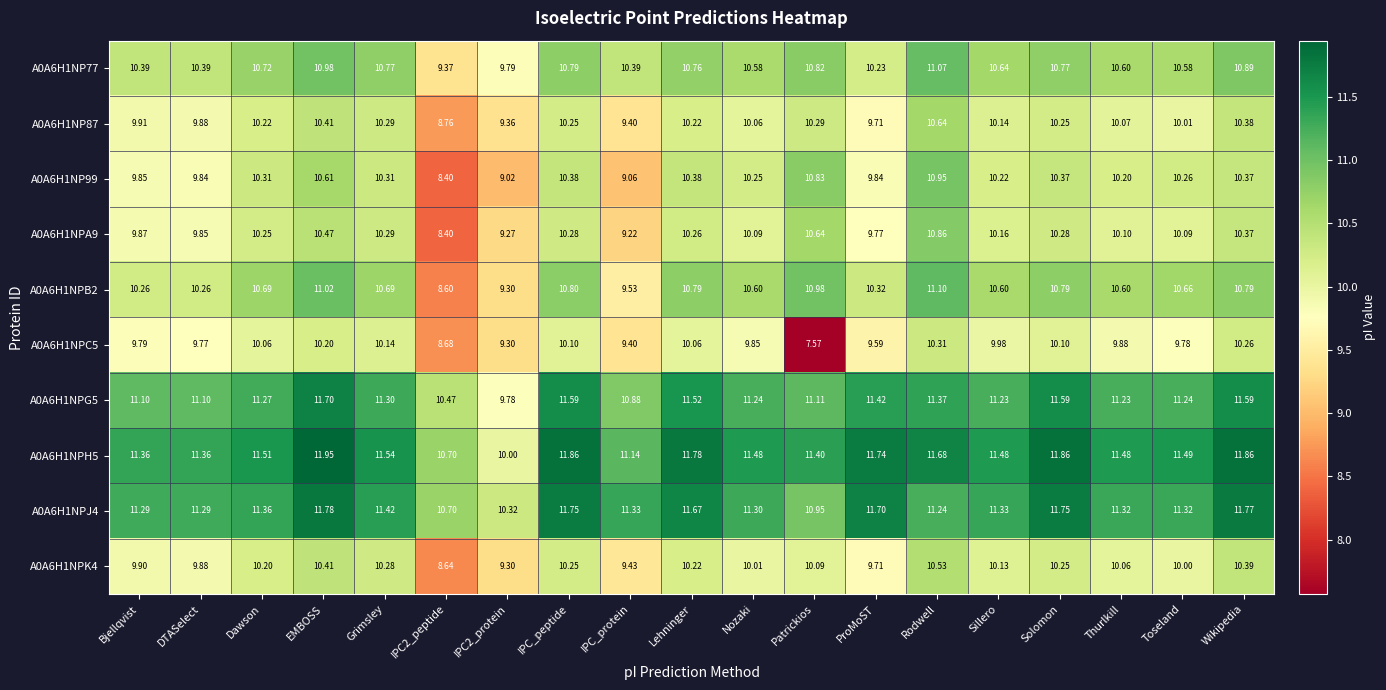

Count the number of data series in this chart.

10